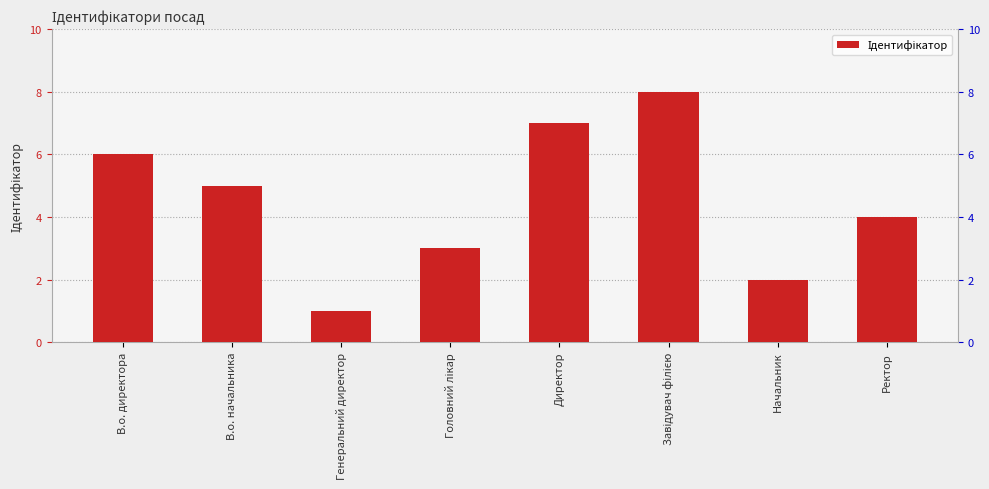

At which label is the value closest to 4?

Ректор